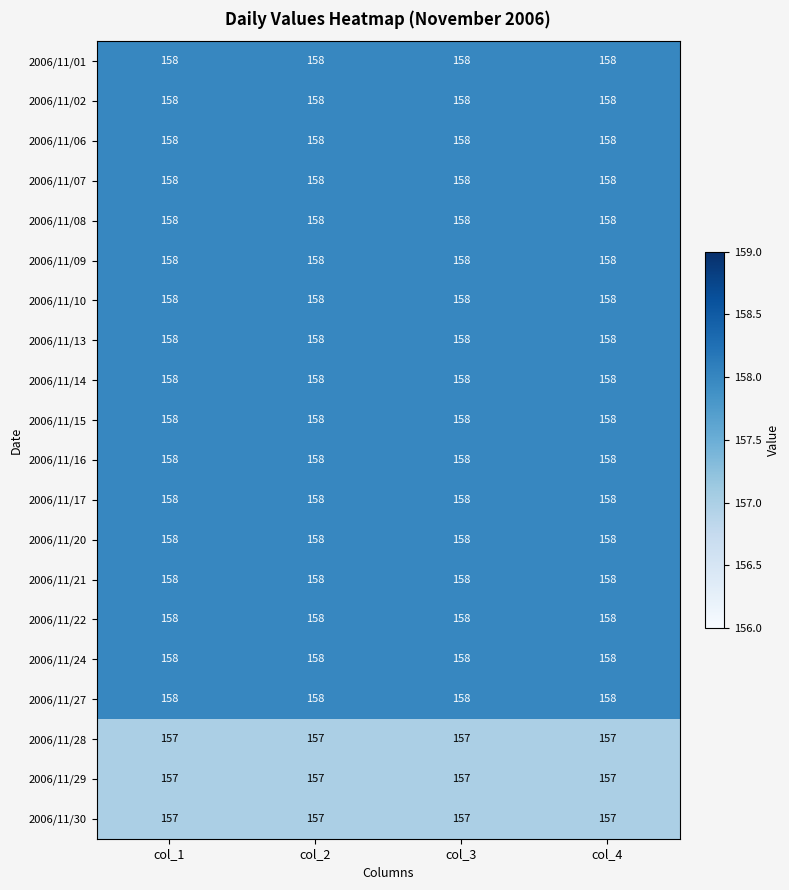

The value of 2006/11/16 at col_3 is 49. True or false?

False